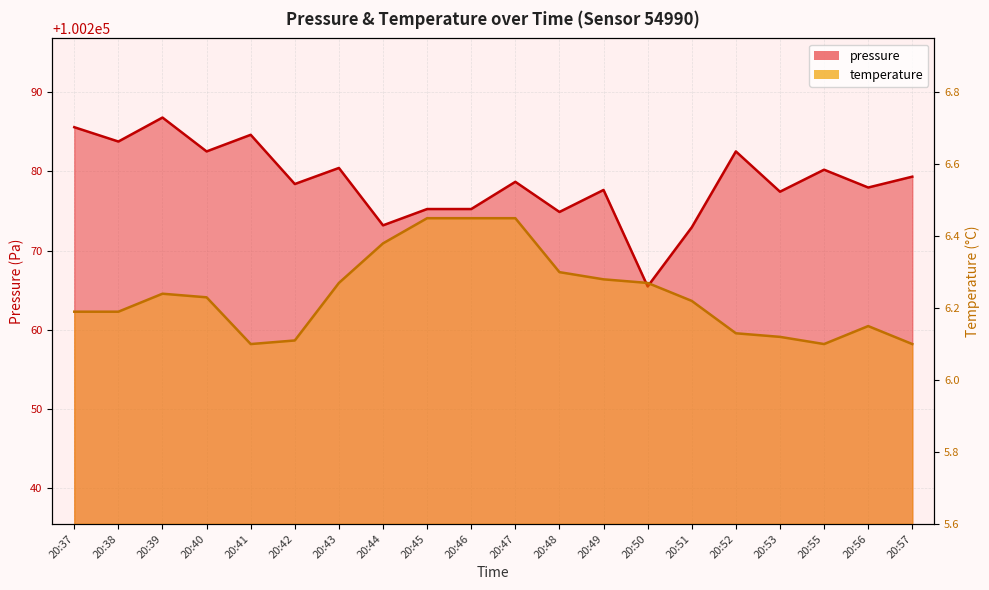

What is the total value across all series at 20:46?

100281.7